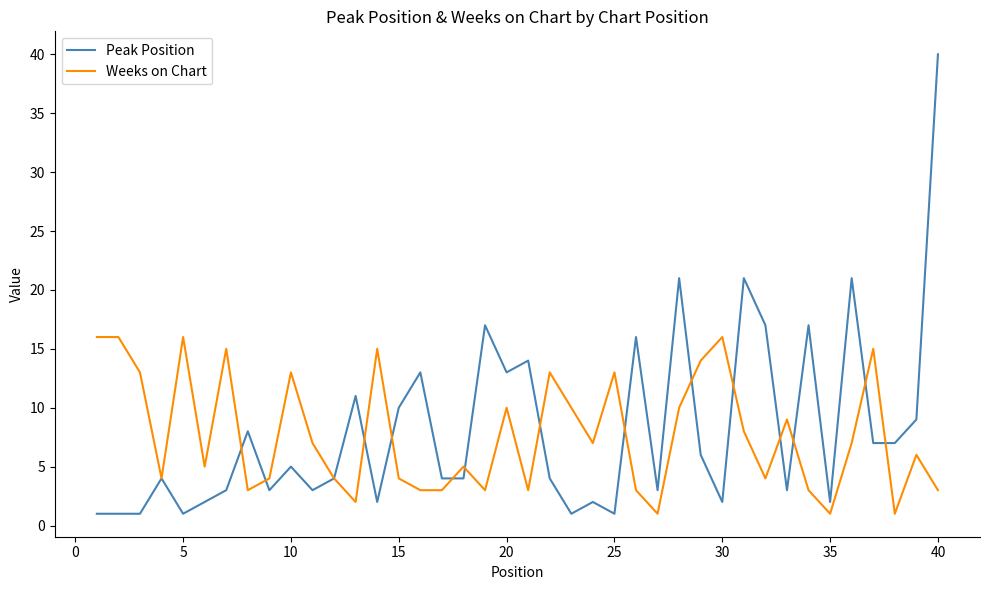

What is the highest value of the Peak Position series?

40